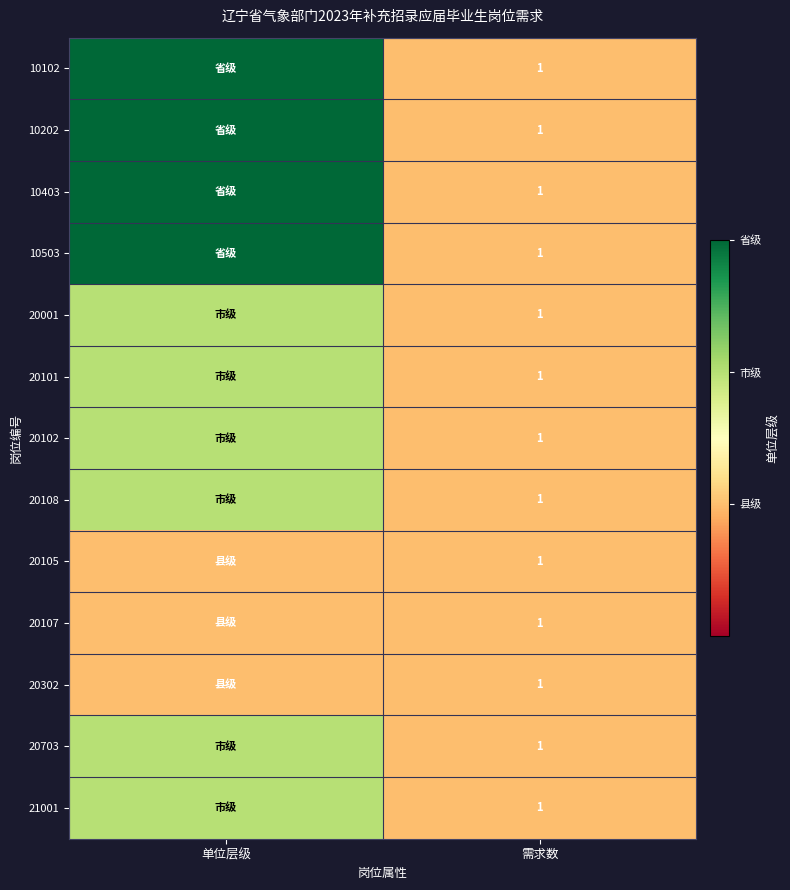

The value of 10503 at 需求数 is 2. True or false?

False